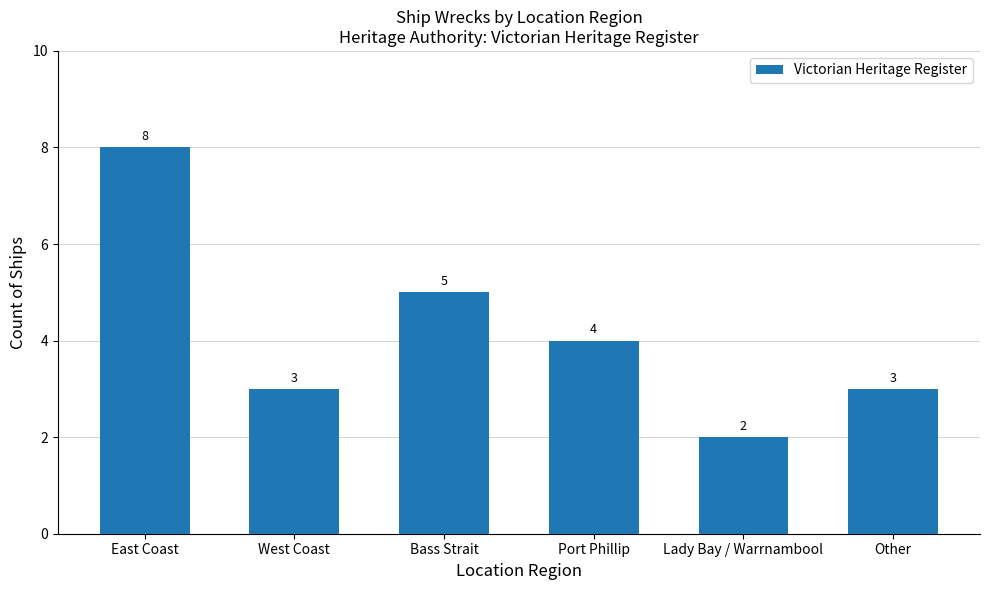

Is it true that the value at West Coast is 3?

True